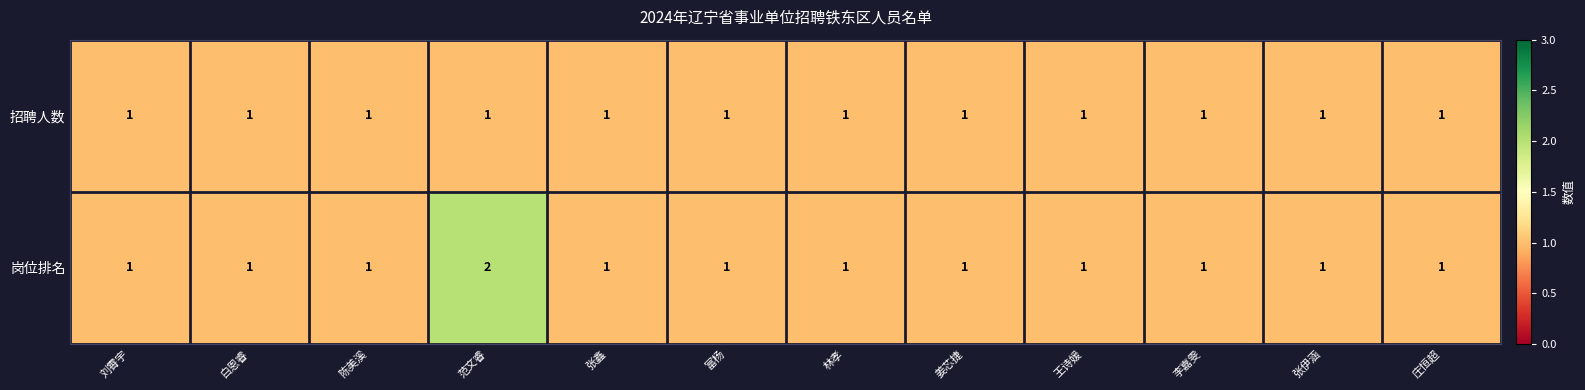

Rank the series by their maximum value, from highest to lowest.

岗位排名, 招聘人数